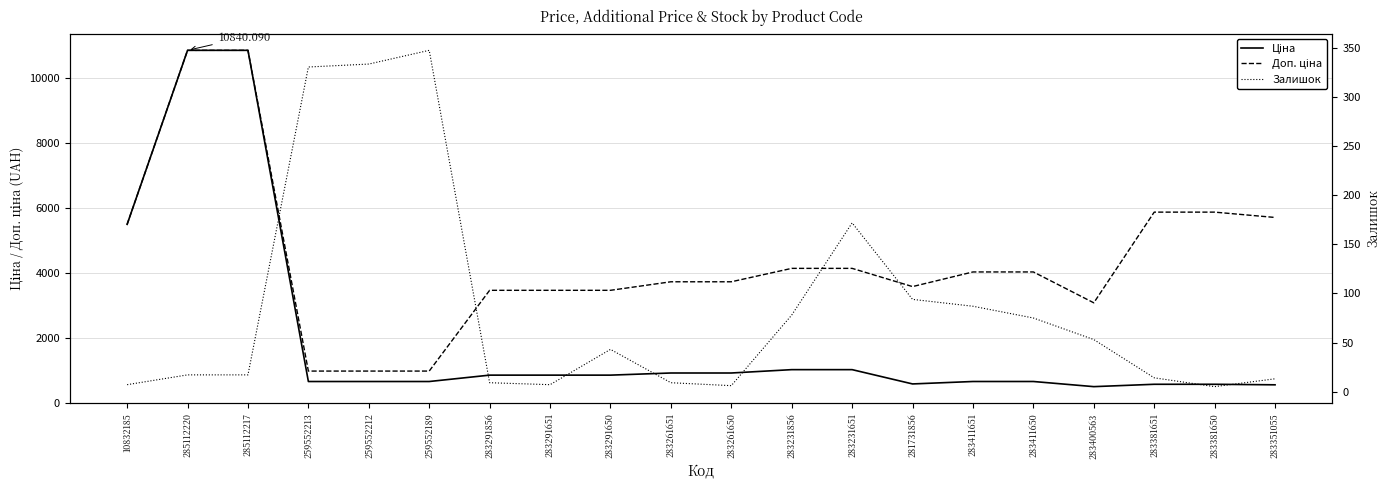

At which label does Ціна first exceed 868?

10832185